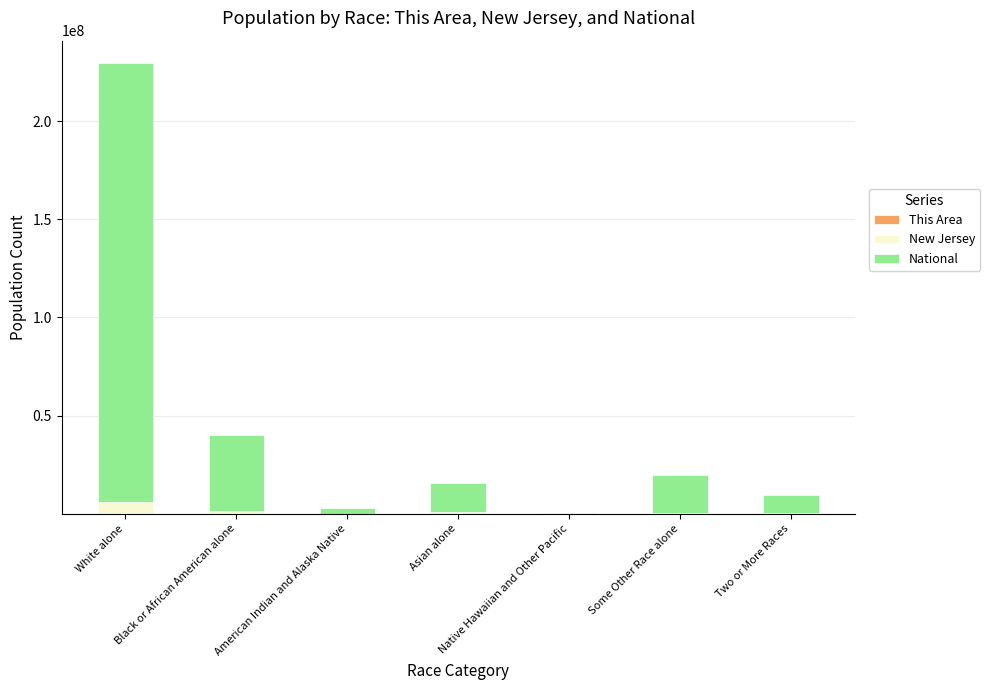

At which category is the sum across all series the highest?

White alone